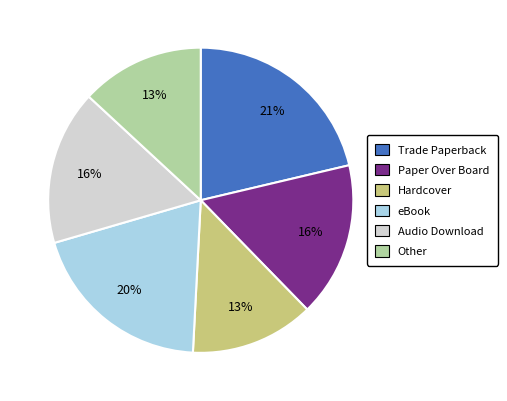

Count the number of slices in the pie.

6